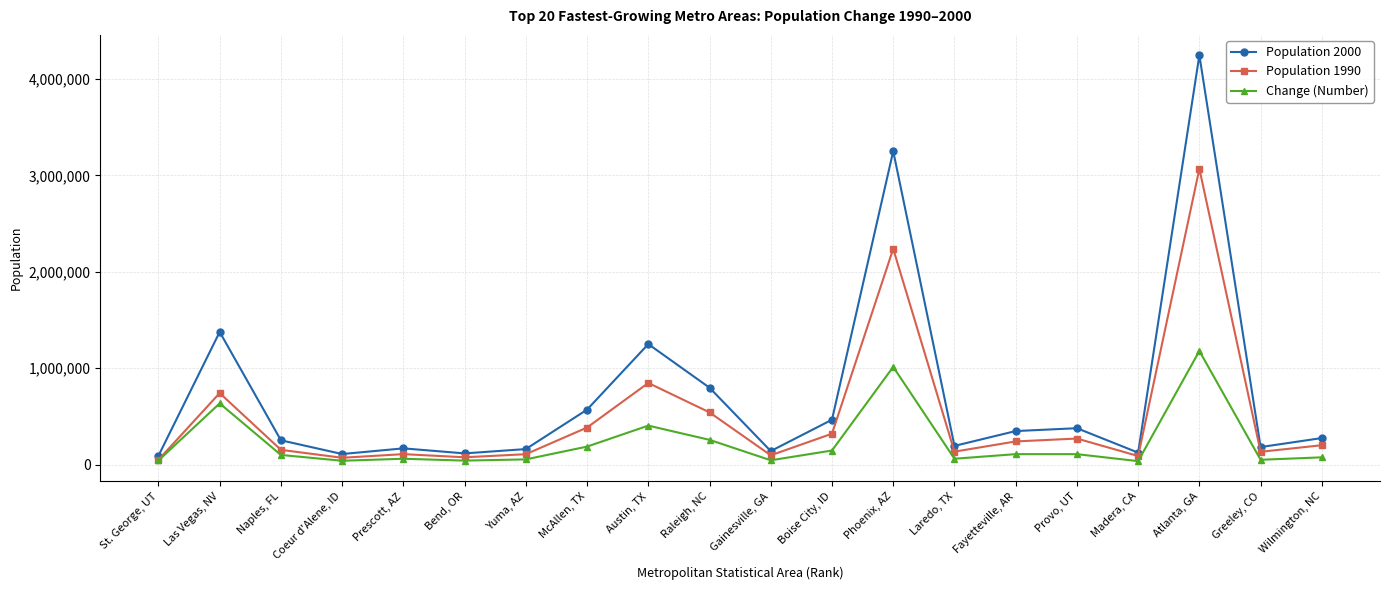

Where does the Population 1990 series first go above 200124?

Las Vegas, NV